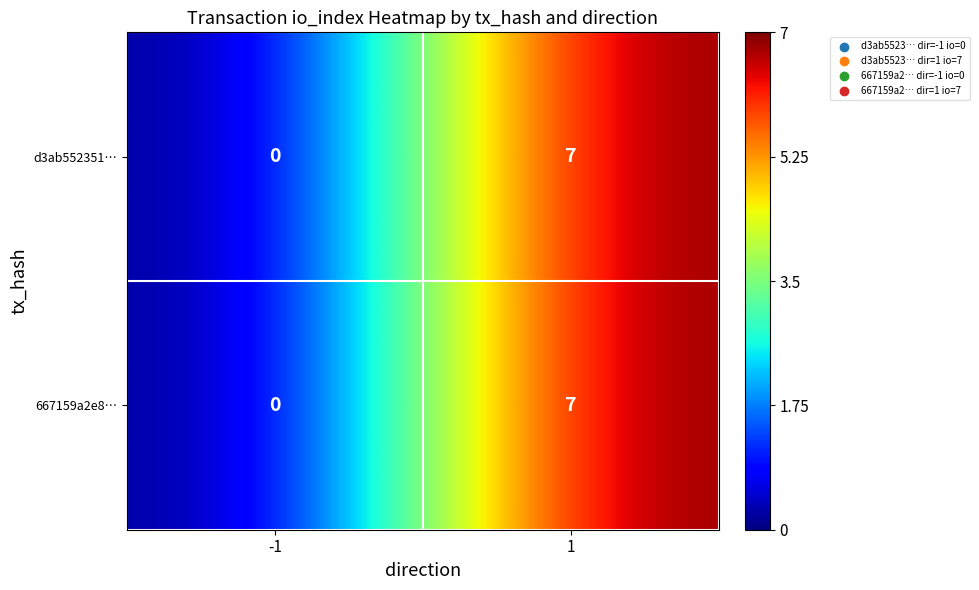

What is the sum of the 667159a2e8… values at 1 and -1?

7